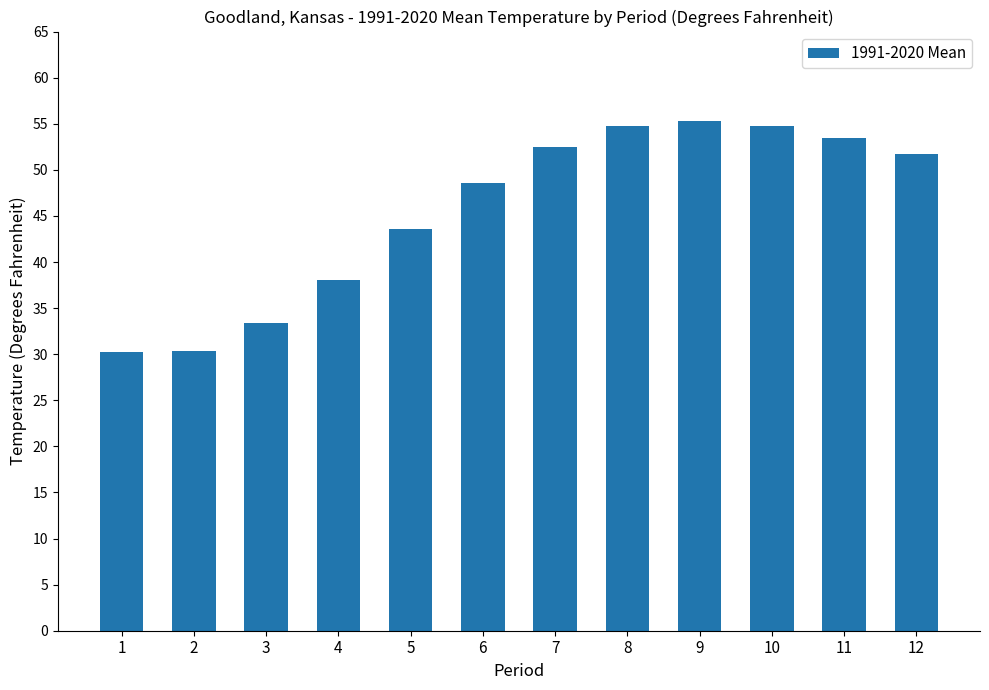

What is the value of the 8th bar from the left?

54.8